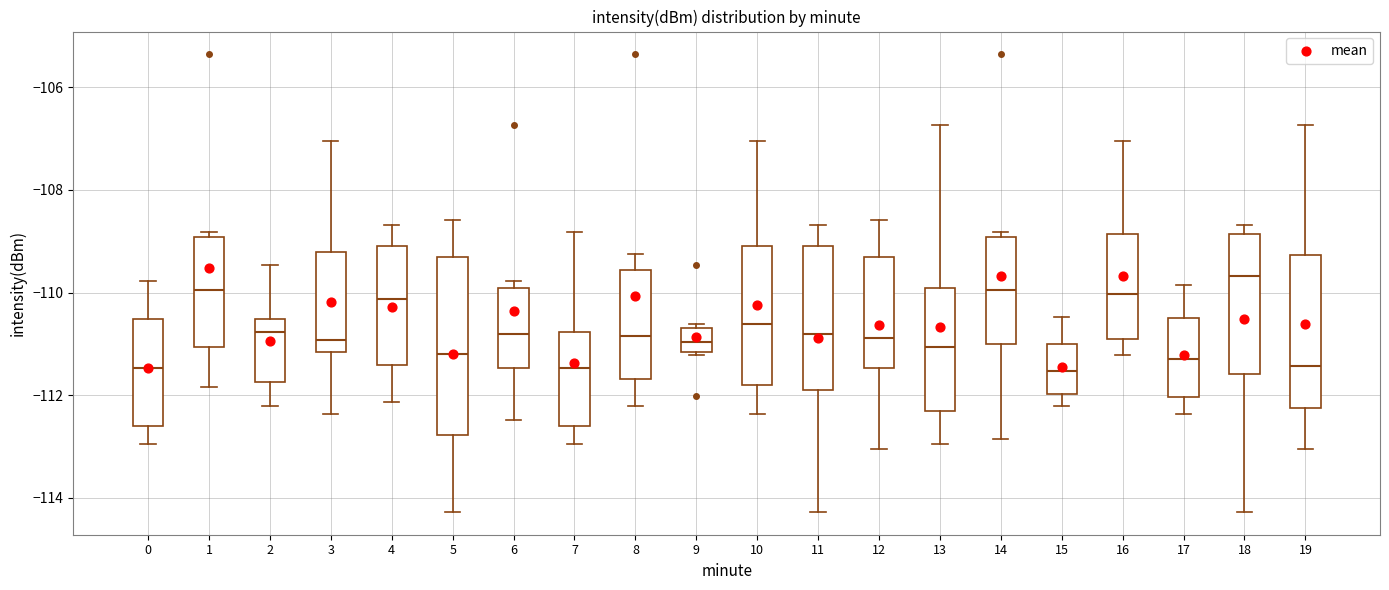

Which box has the highest median line?

18